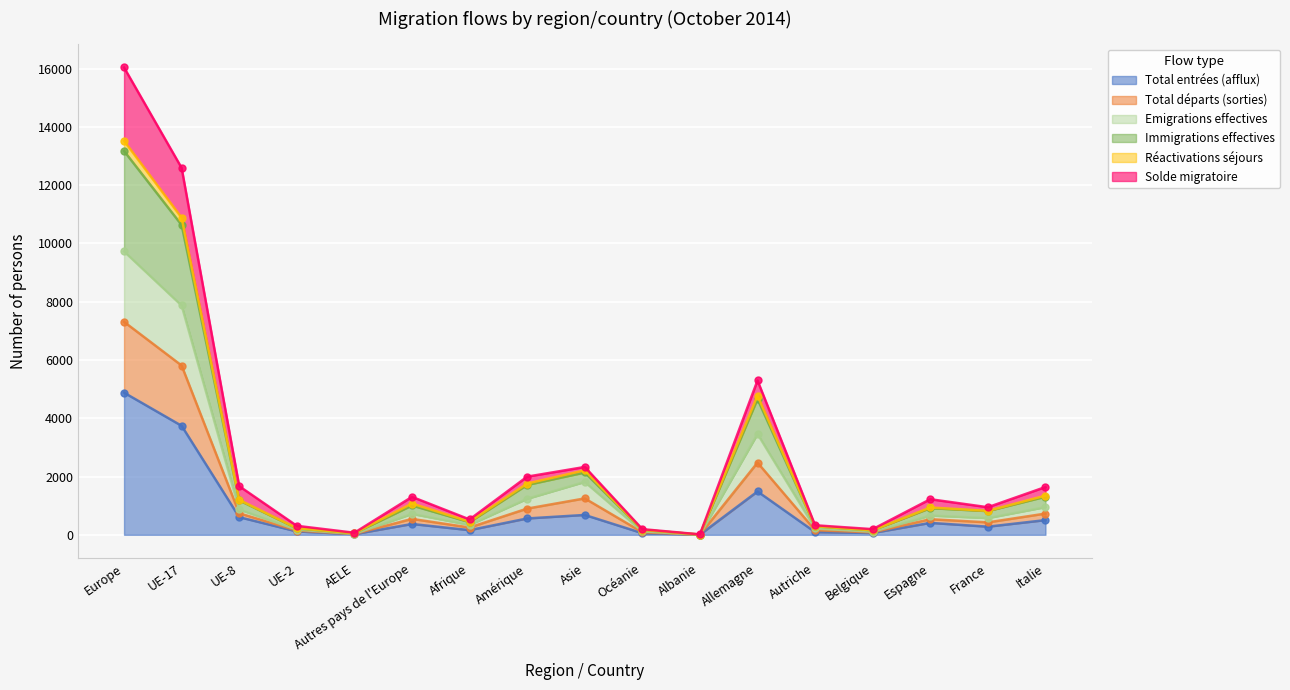

What position from the right is Europe?

17